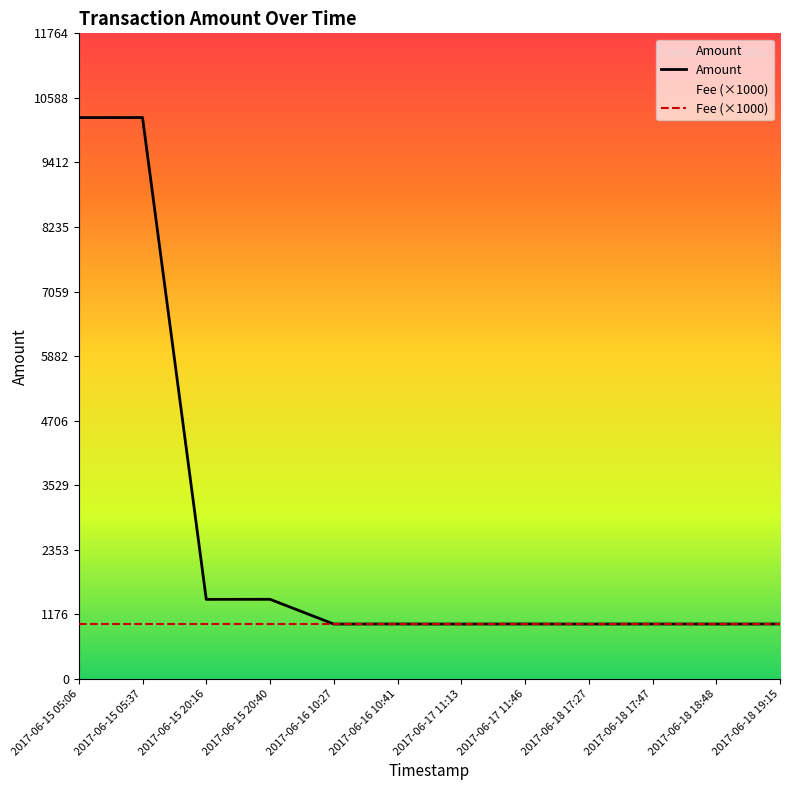

What is the difference between the highest and lowest values at 2017-06-15 20:16?

449